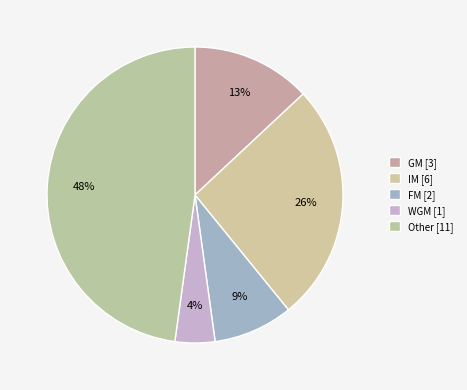

To the nearest percent, what percentage of the pie is IM?

26%